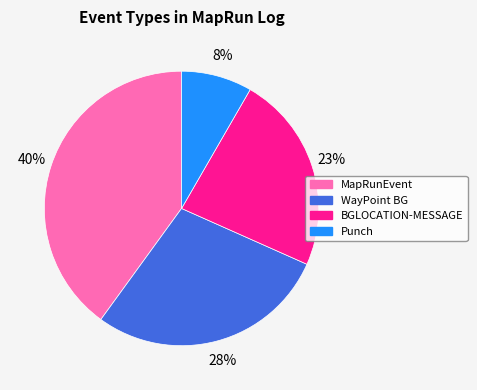

Does BGLOCATION-MESSAGE account for over 50% of the chart?

No